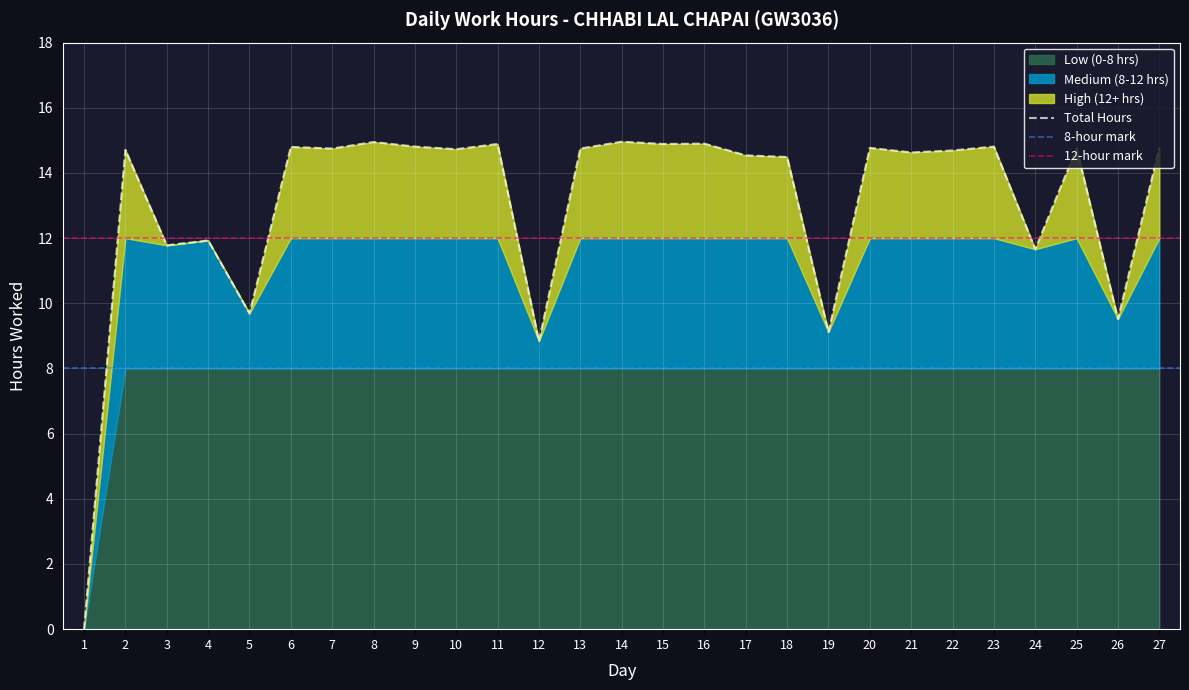

What is the approximate value at 5?

9.7